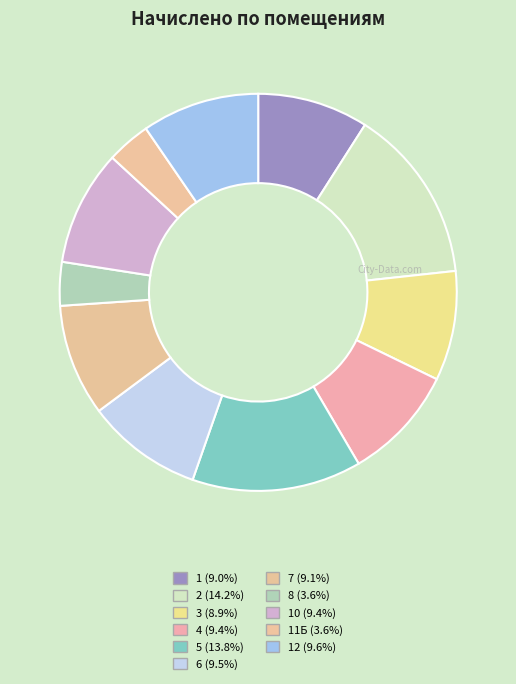

Count the number of slices in the pie.

11